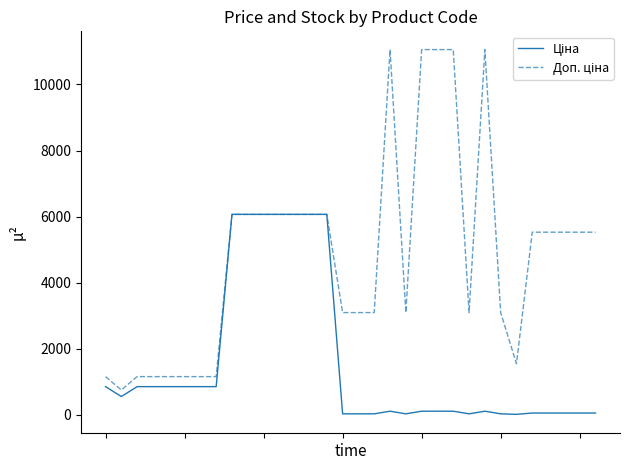

What is the greatest value displayed?

11055.0